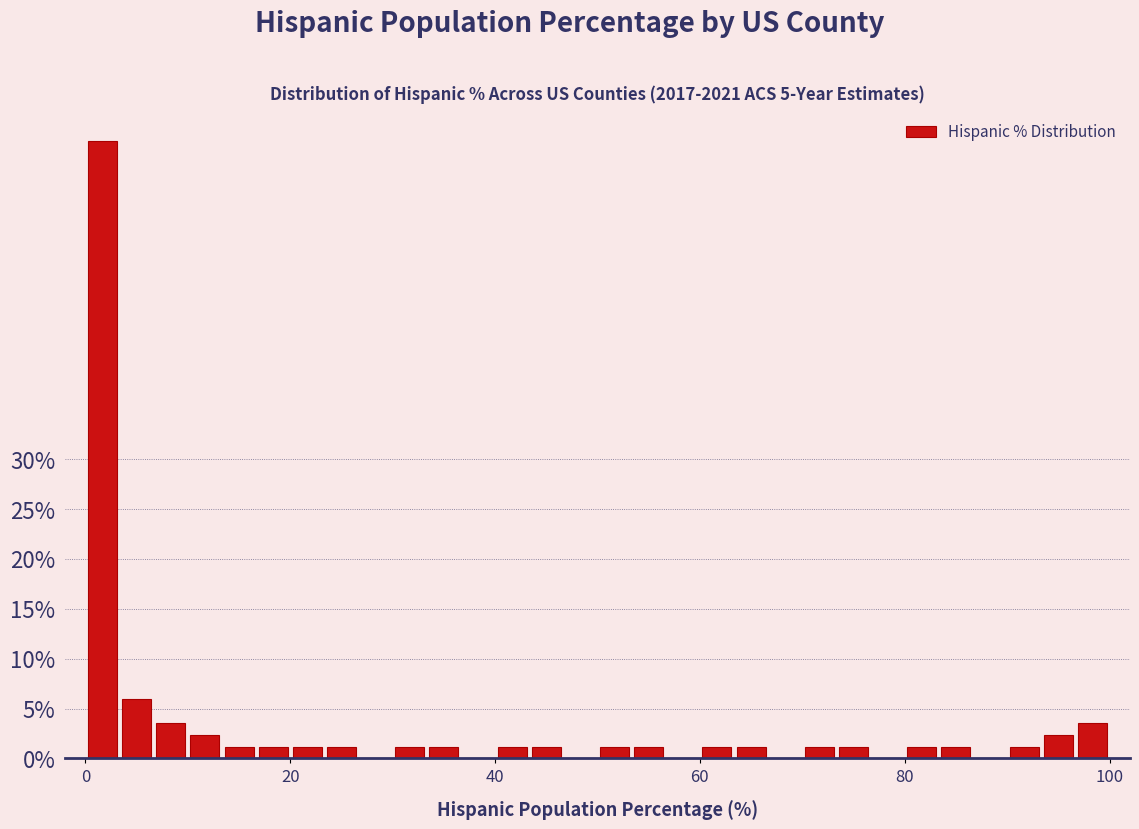

Read against the x-axis, roughly where is the centre of the tallest bar?

2